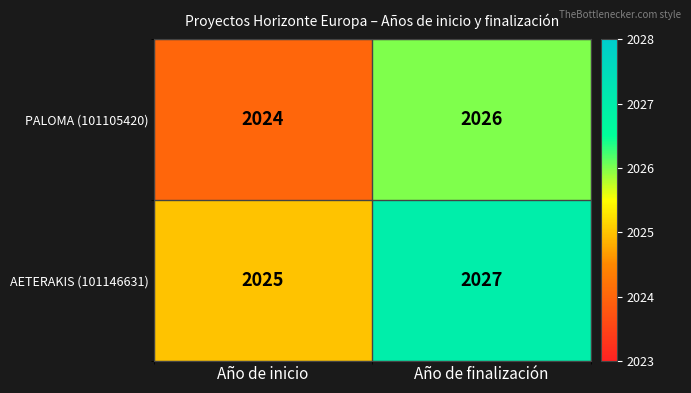

What is the maximum value shown in the chart?

2027